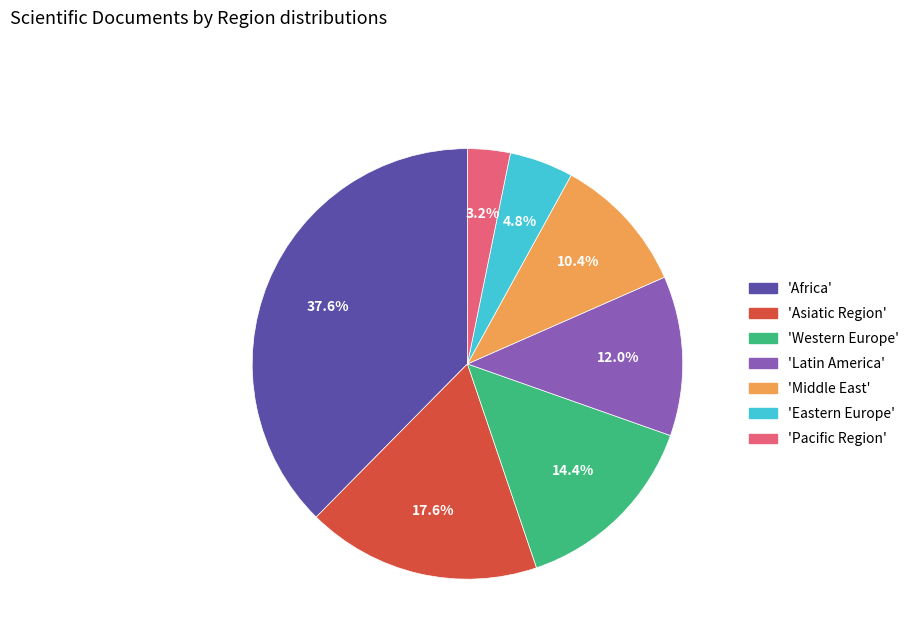

Does 'Africa' account for over 50% of the chart?

No